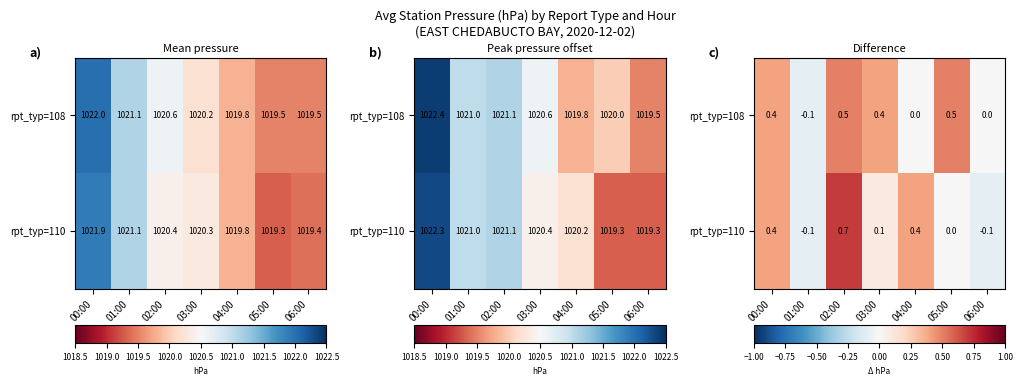

What is the minimum value for rpt_typ=110?

-0.1